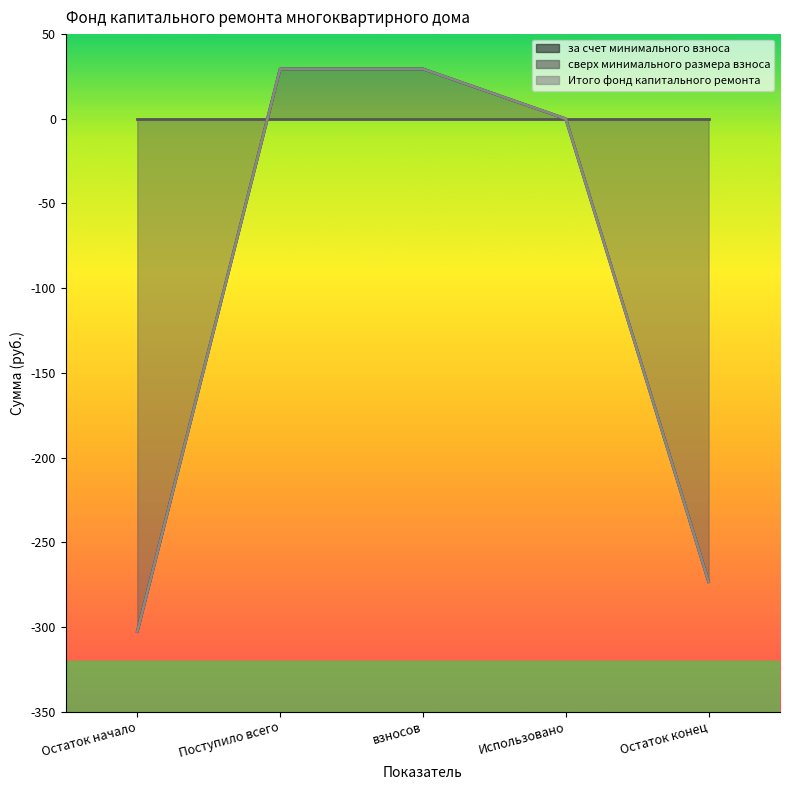

Reading left to right, list all the values displayed in this chart.

за счет минимального взноса: Остаток начало=-302.8	Поступило всего=29.4	взносов=29.4	Использовано=0.0	Остаток конец=-273.3
Итого фонд капитального ремонта: Остаток начало=-302.8	Поступило всего=29.4	взносов=29.4	Использовано=0.0	Остаток конец=-273.3